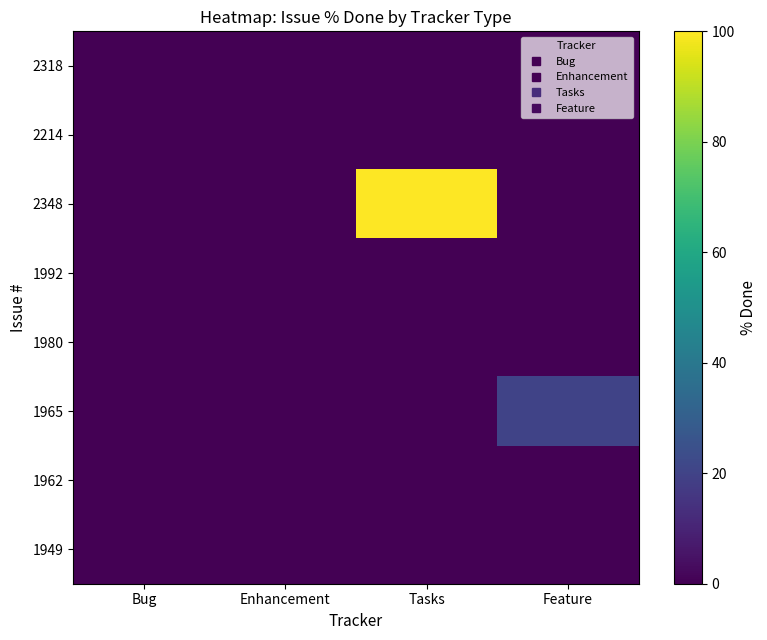

What is the greatest value displayed?

100